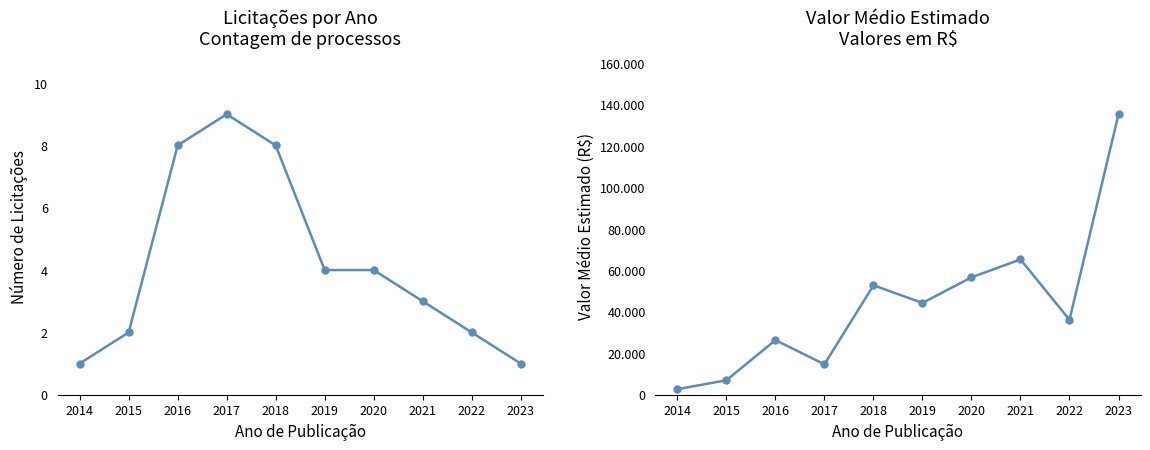

Between 2019 and 2022, which series saw the biggest shift?

Avg Valor Estimado